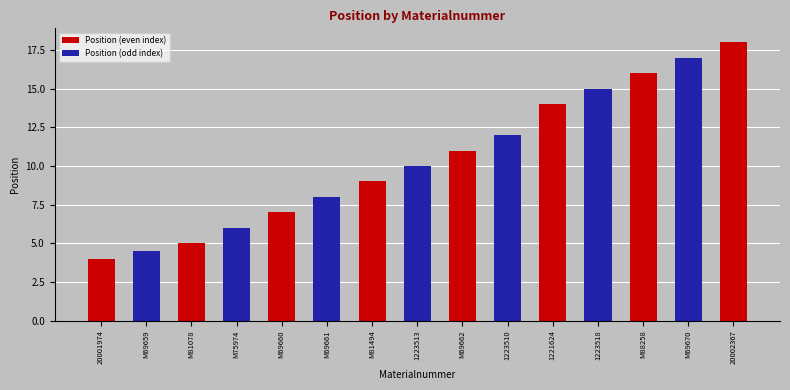

List the labels in order of value, smallest first.

20001974, M69659, M81078, M75974, M69660, M69661, M81494, 1223513, M69662, 1223510, 1221624, 1223518, M88258, M69670, 20002367